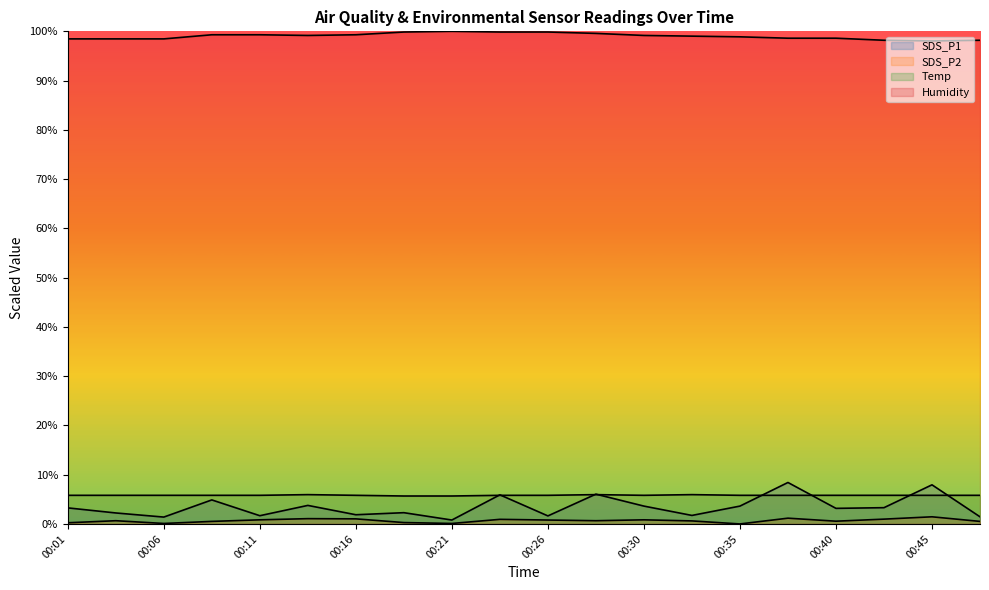

The SDS_P2 series shows 1.2 at 00:38. True or false?

True